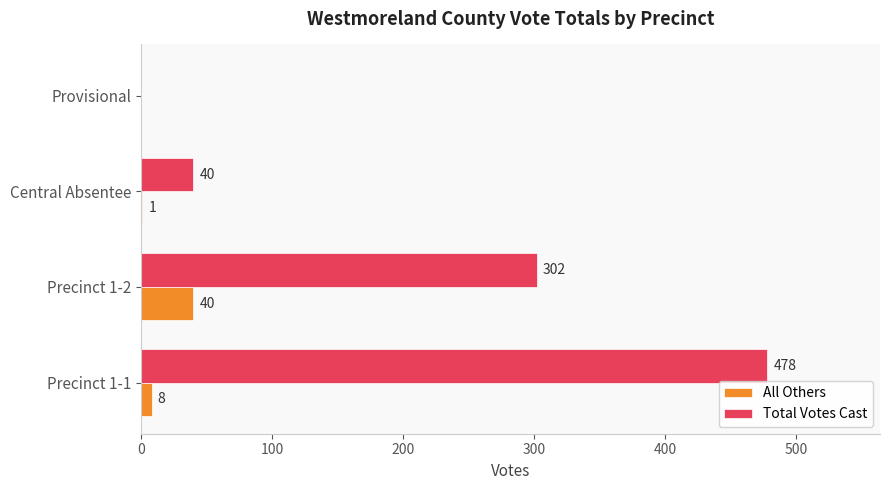

What is the highest value of the Total Votes Cast series?

478